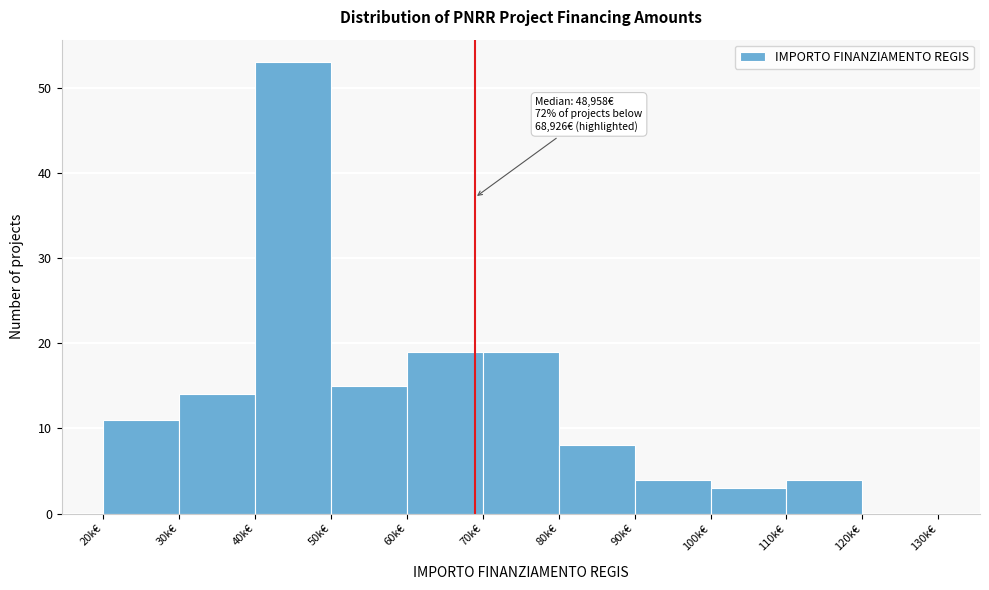

Reading left to right, what are all the values shown in this chart?

20k€=11	30k€=14	40k€=53	50k€=15	60k€=19	70k€=19	80k€=8	90k€=4	100k€=3	110k€=4	120k€=0